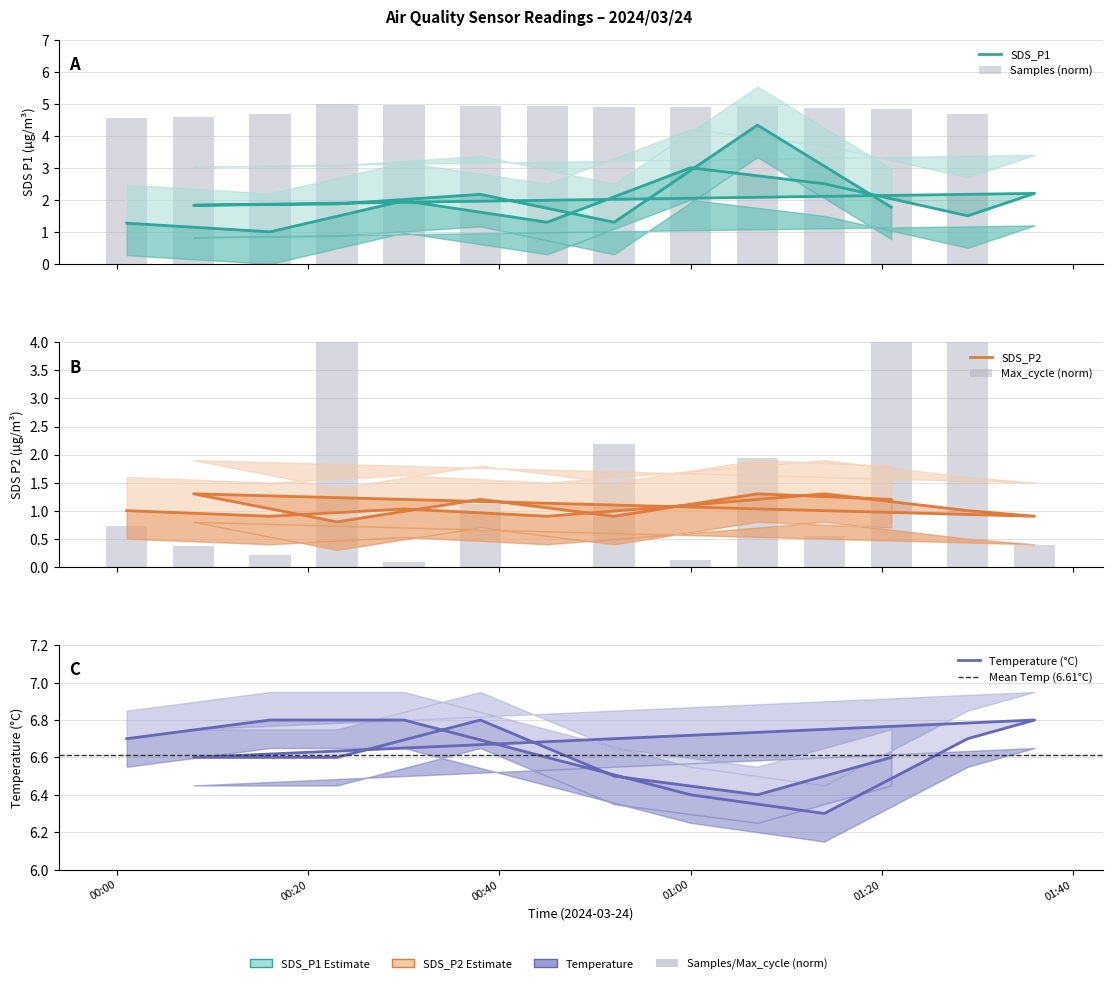

What is the difference between the highest and lowest values at 2024/03/24 00:23?

5.8